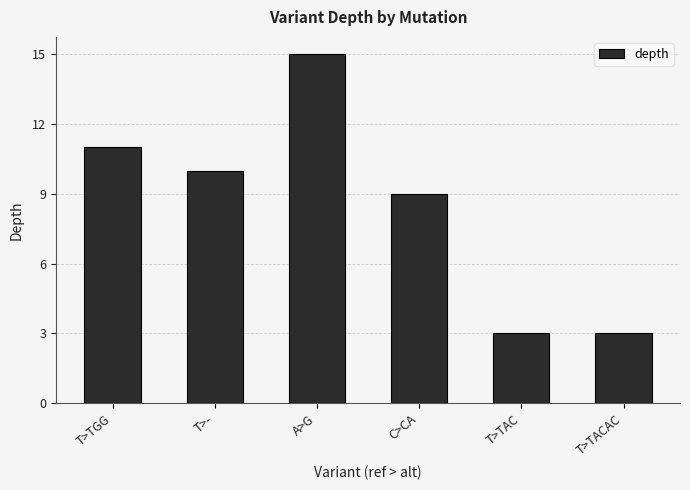

What is the difference between the values at A>G and T>TACAC?

12